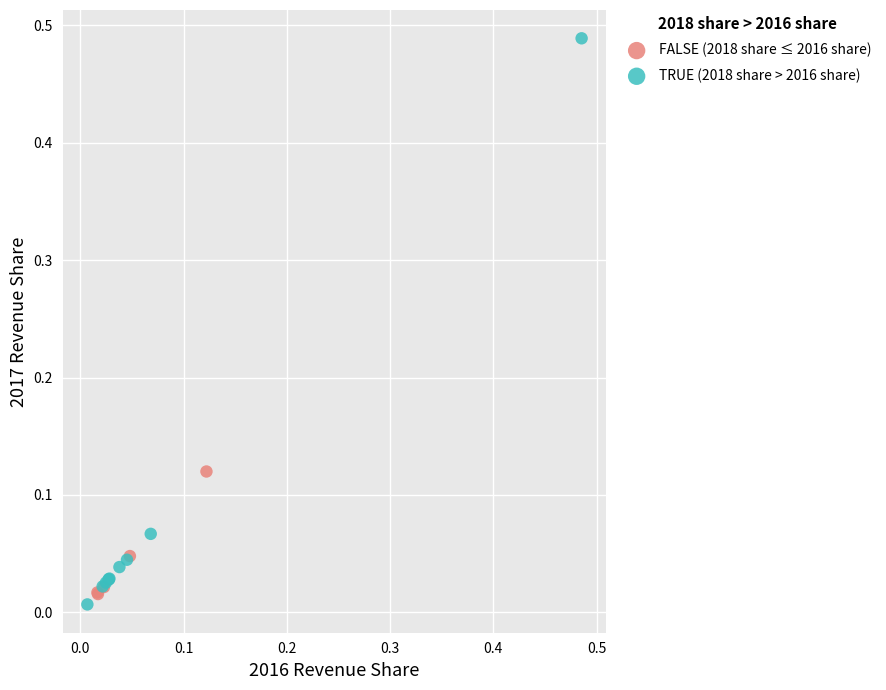

Which series reaches the maximum Y coordinate?

TRUE (2018 share > 2016 share)